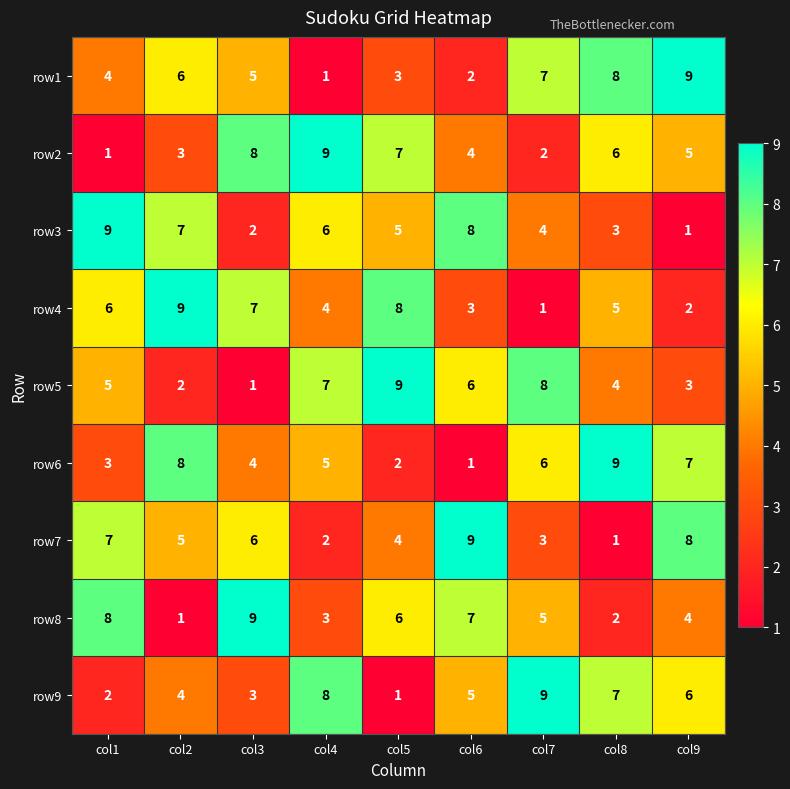

What is the difference between the highest and lowest values at col7?

8